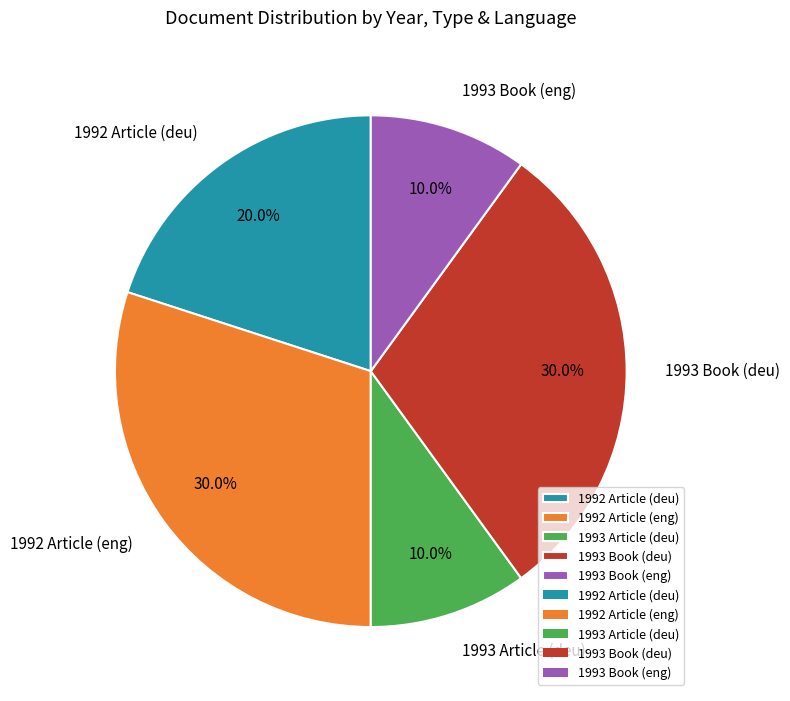

What percentage do 1993 Article (deu) and 1992 Article (eng) together represent?

40.0%